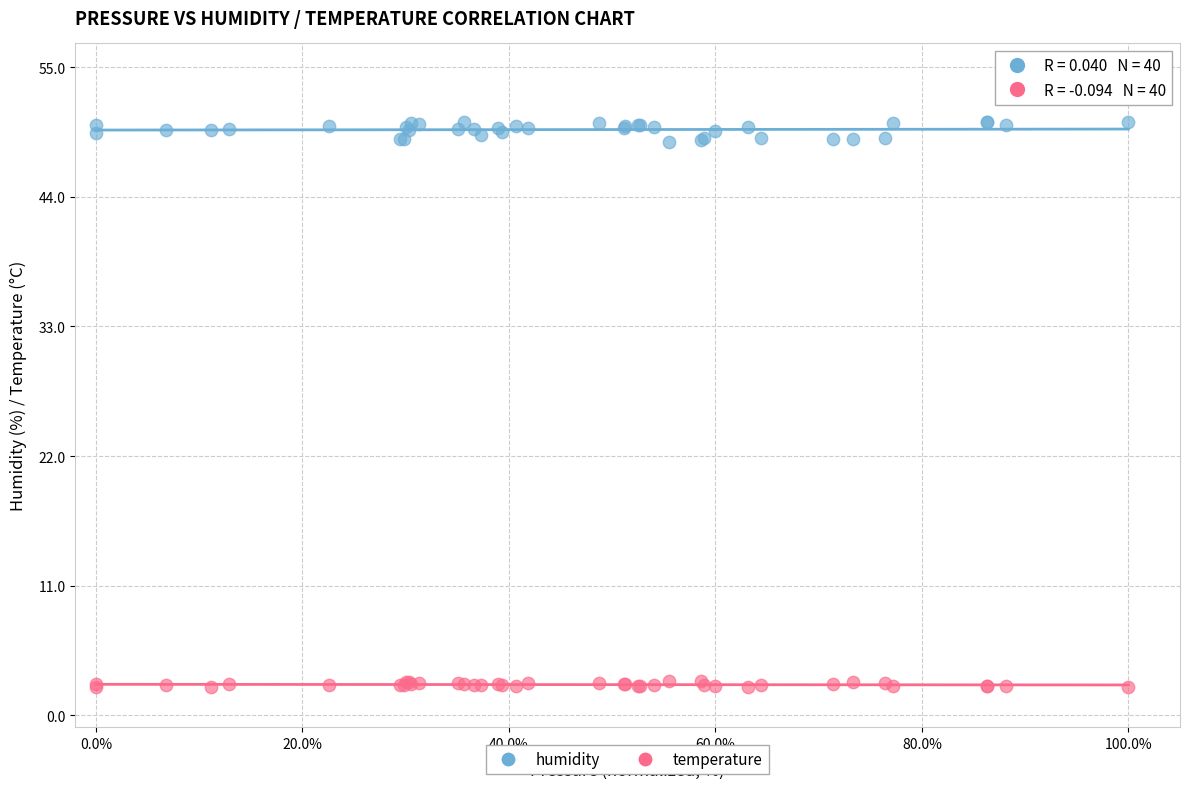

Which series has the largest Y range (max minus min)?

humidity